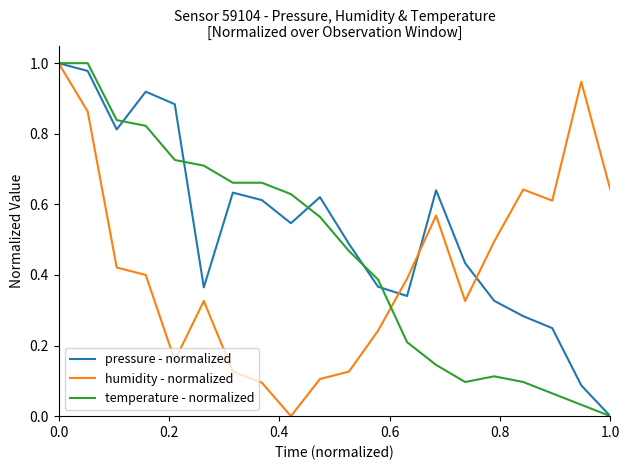

Which series has the largest total across all categories?

pressure - normalized